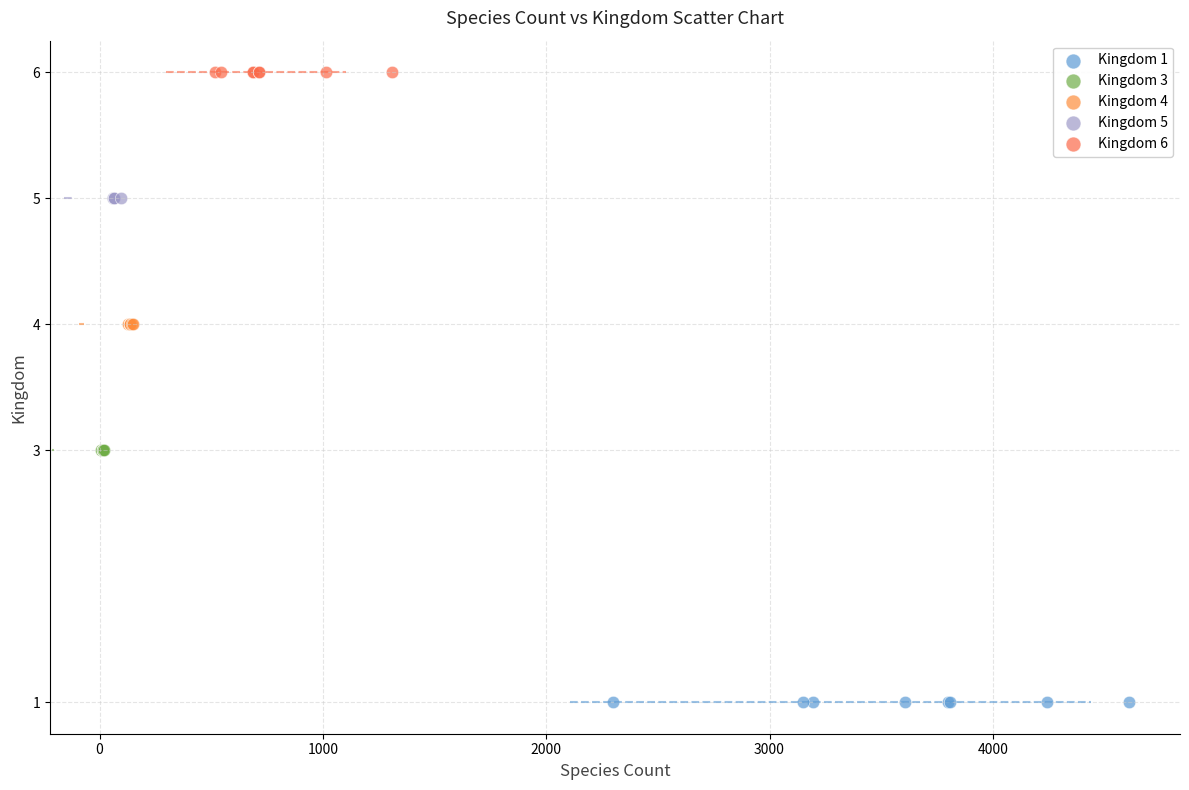

Which series contains the lowest Y value?

Kingdom 1